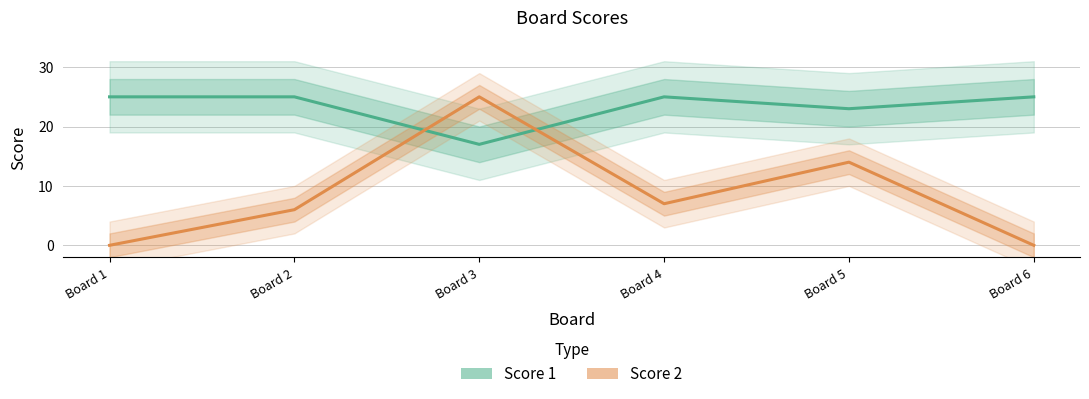

What is the sum of the Score 1 values at Board 1 and Board 3?

42